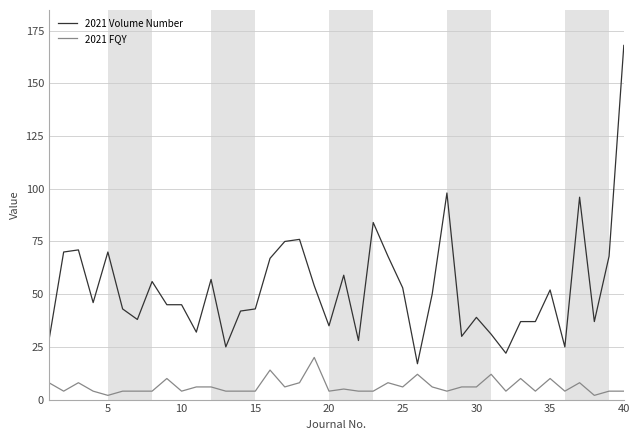

What is the highest value of the 2021 Volume Number series?

168